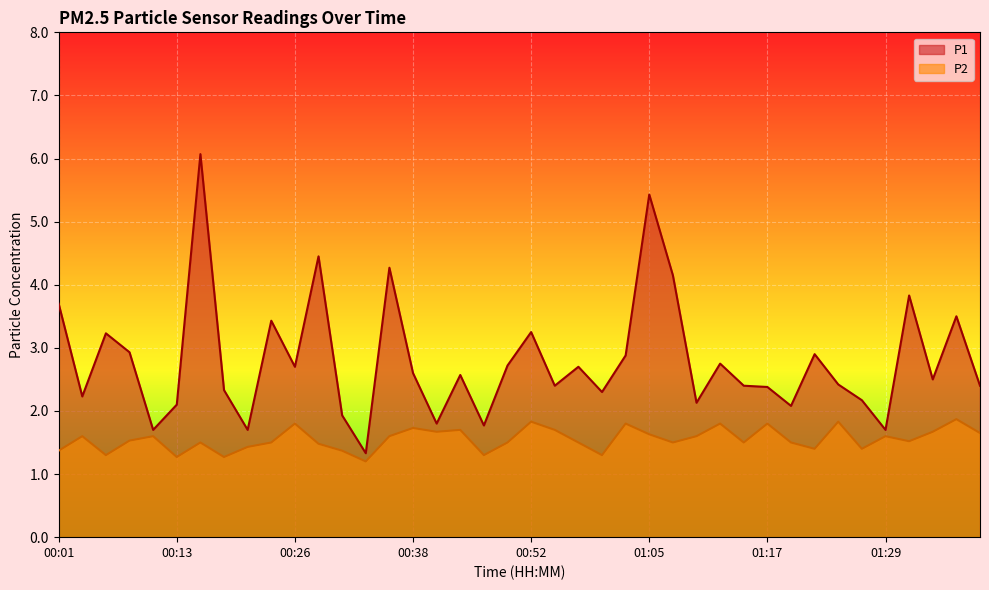

How many interior local valleys does the P2 series have?

12